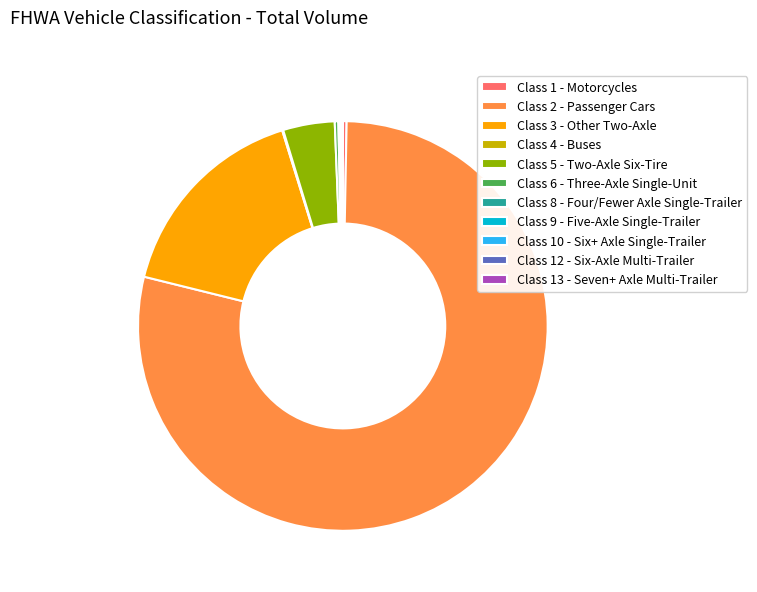

Is Class 2 - Passenger Cars the majority of the pie?

Yes